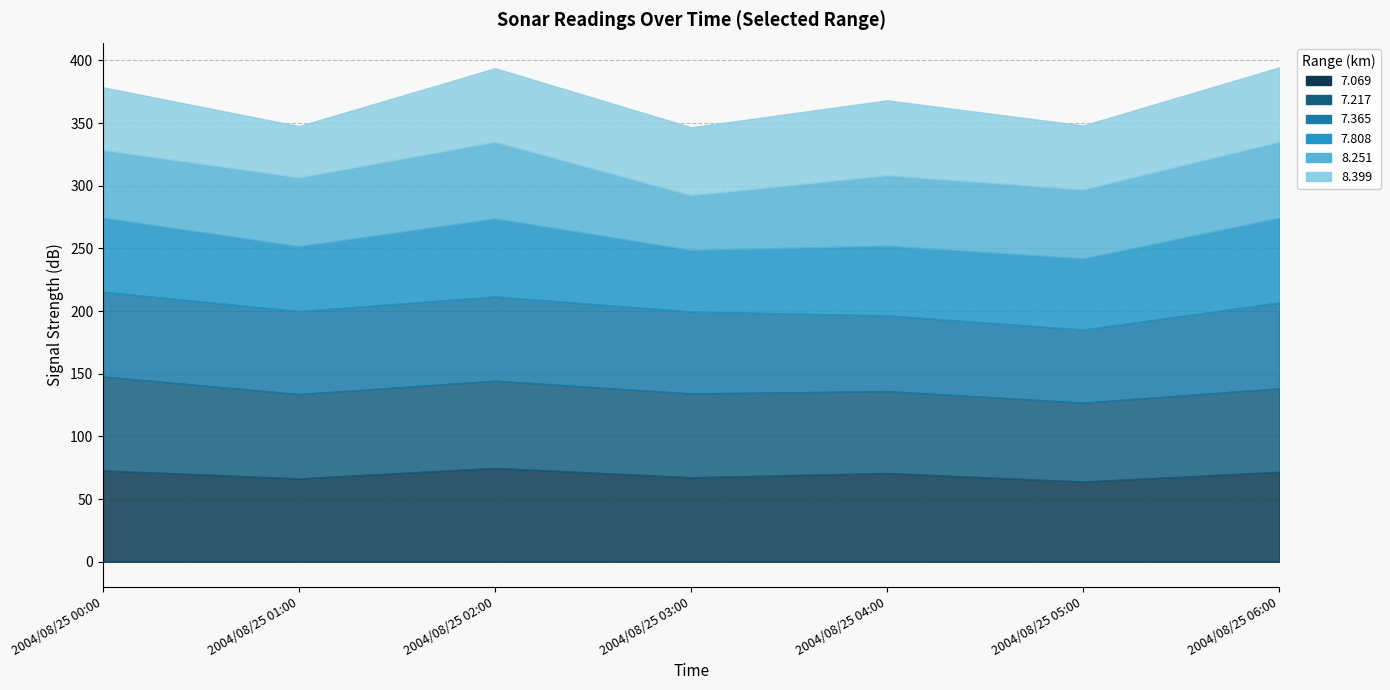

What is the label of the 2nd point from the right?

2004/08/25 05:00